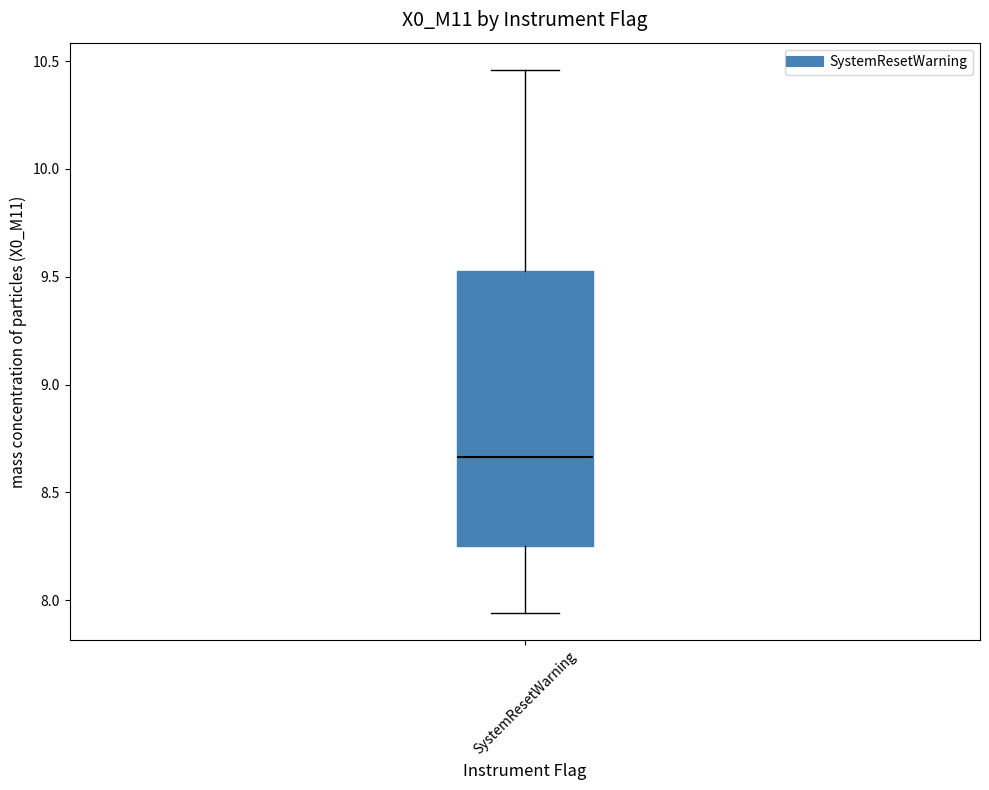

Transcribe this box plot: give where the median line is, the range the box spans, and where the two whiskers end, as read against the y-axis. The values are not printed on the chart, so give them approximately, as read against the axis.

median 8.65, box 8.25 to 9.55, whiskers 7.95 to 10.45